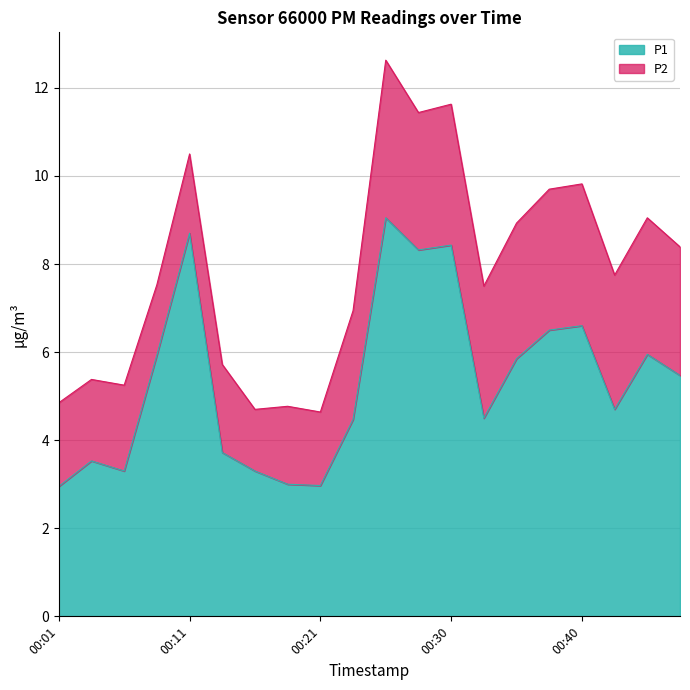

Reading right to left, what are all the values shown in this chart?

00:53=5.5	00:50=6.0	00:45=4.7	00:40=6.6	00:38=6.5	00:35=5.8	00:33=4.5	00:30=8.4	00:28=8.3	00:25=9.1	00:23=4.5	00:21=3.0	00:18=3.0	00:15=3.3	00:13=3.7	00:11=8.7	00:08=5.9	00:06=3.3	00:03=3.5	00:01=3.0